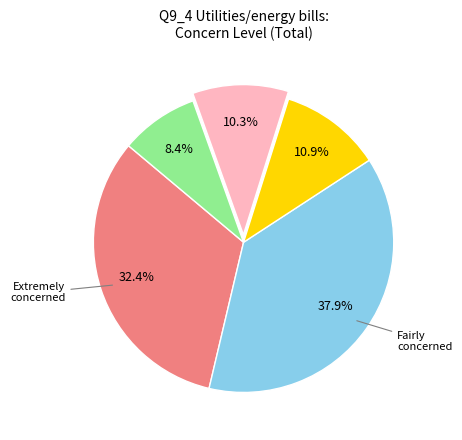

Is there any slice that represents more than half of the pie?

No